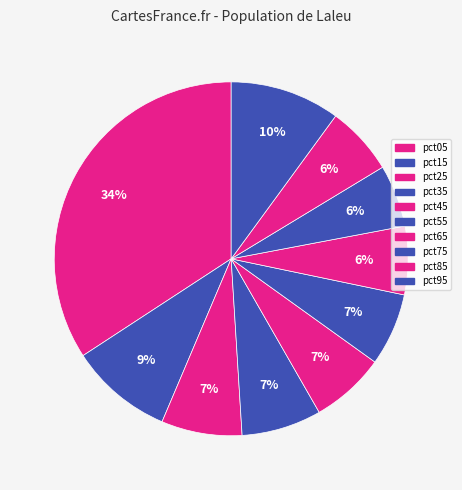

The pct65 slice represents 12% of the pie. True or false?

False